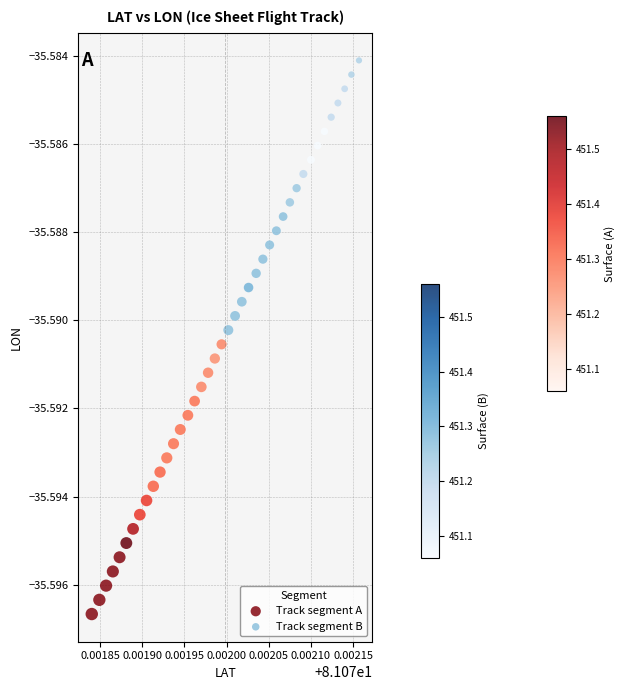

Which series contains the lowest Y value?

Track segment A